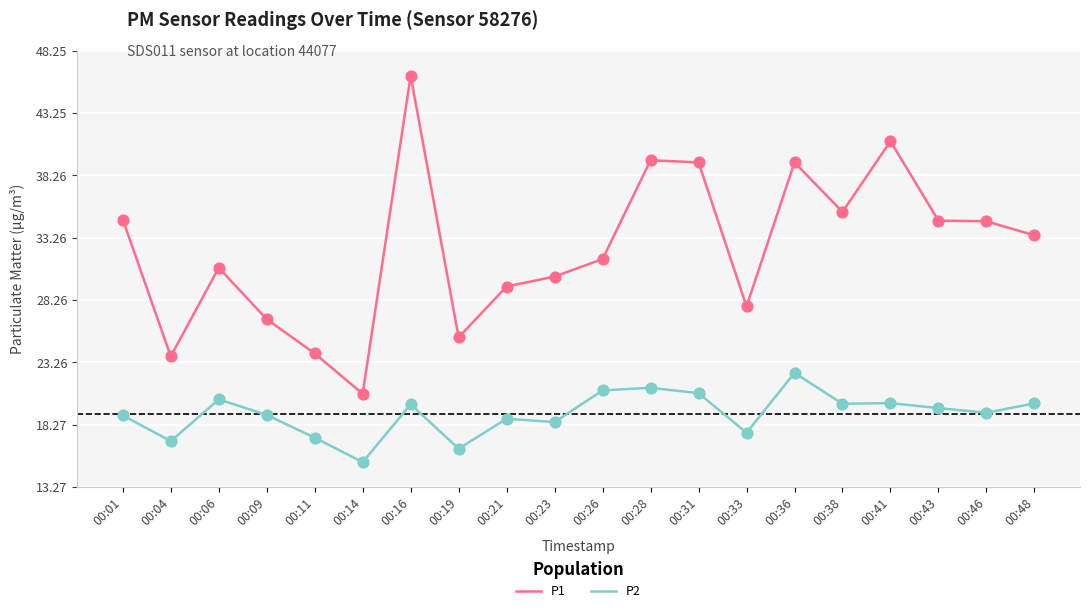

Which series has the widest spread of values?

P1